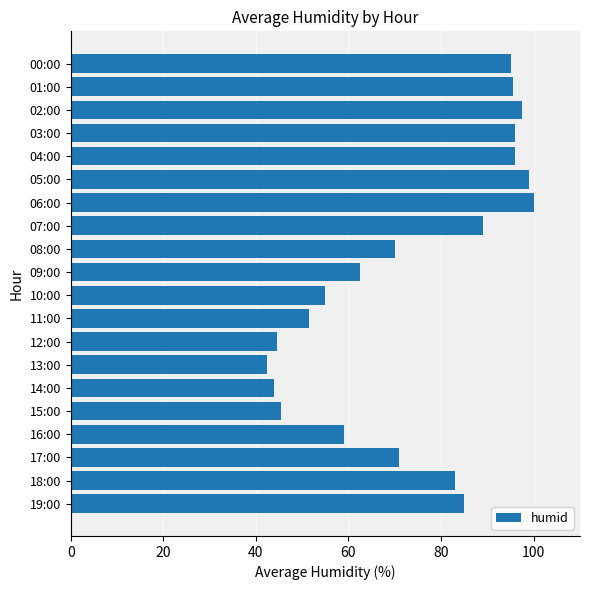

How many bars are there in total?

20